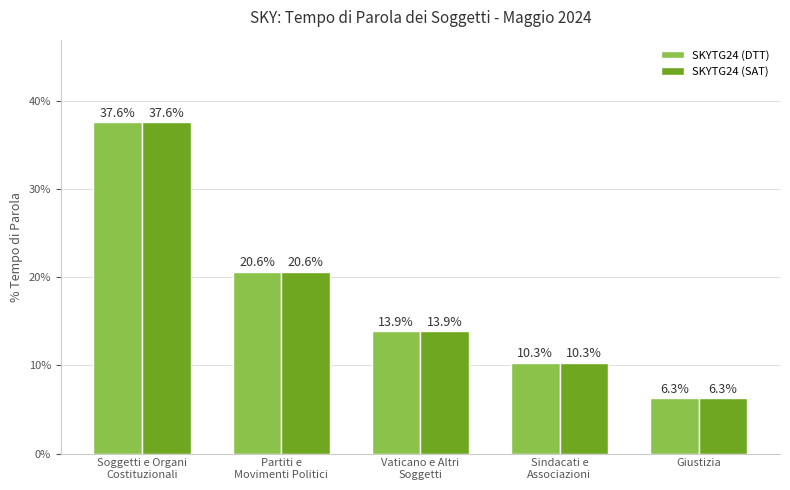

Which category has the highest value in the SKYTG24 (DTT) series?

Soggetti e Organi
Costituzionali